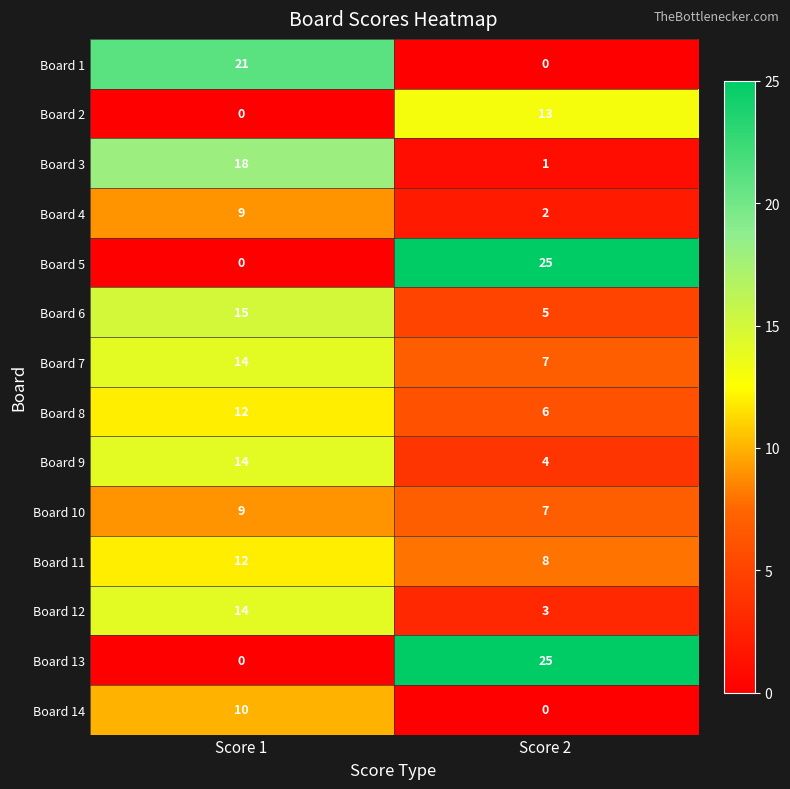

Is it true that Board 3 equals 0 at Score 2?

False